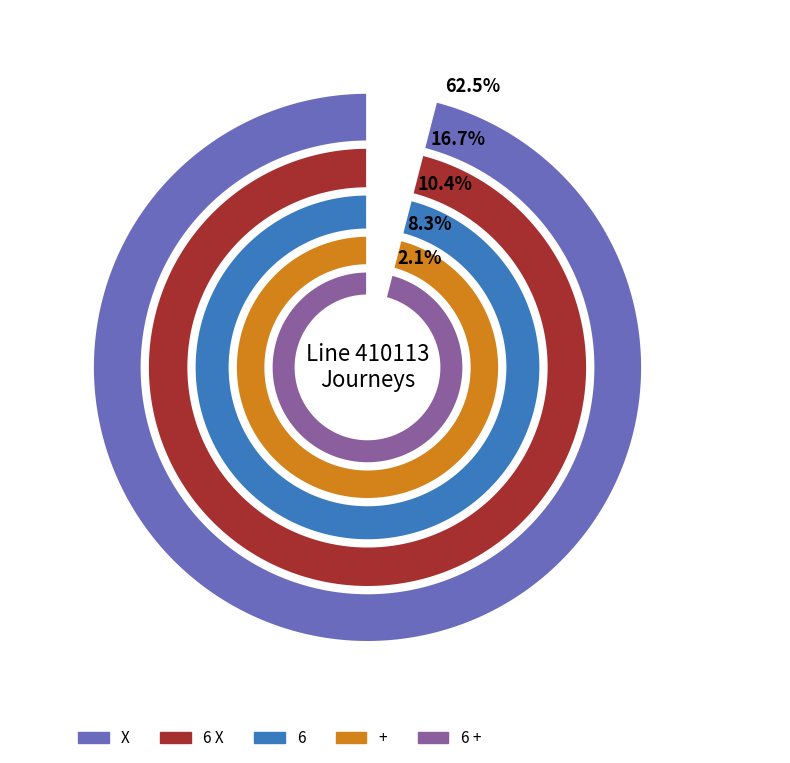

To the nearest percent, what is the difference between the largest and smallest slice percentages?

60%